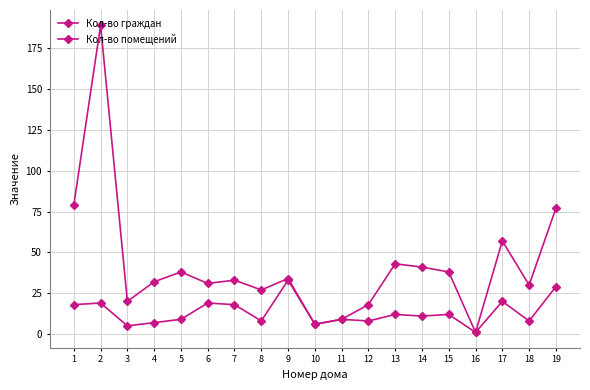

What is the sum of the Кол-во помещений values at 2 and 6?

38